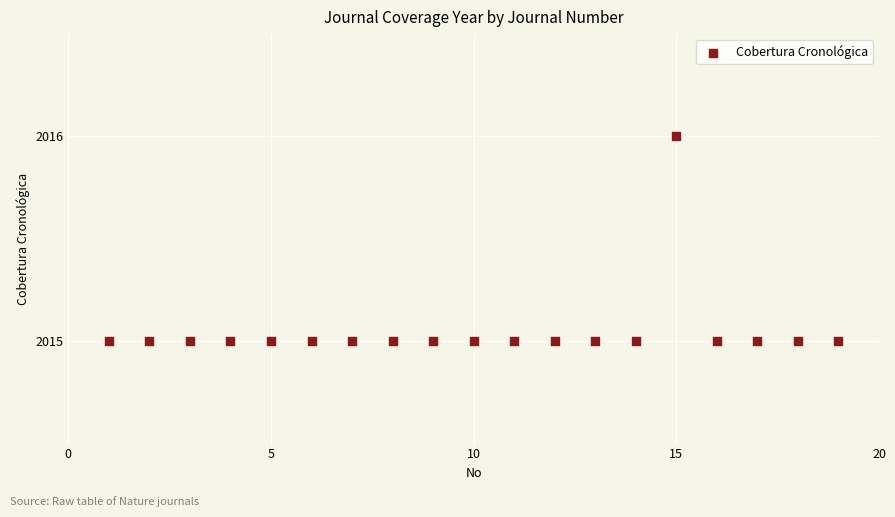

What is the range of X values (max minus min)?

18